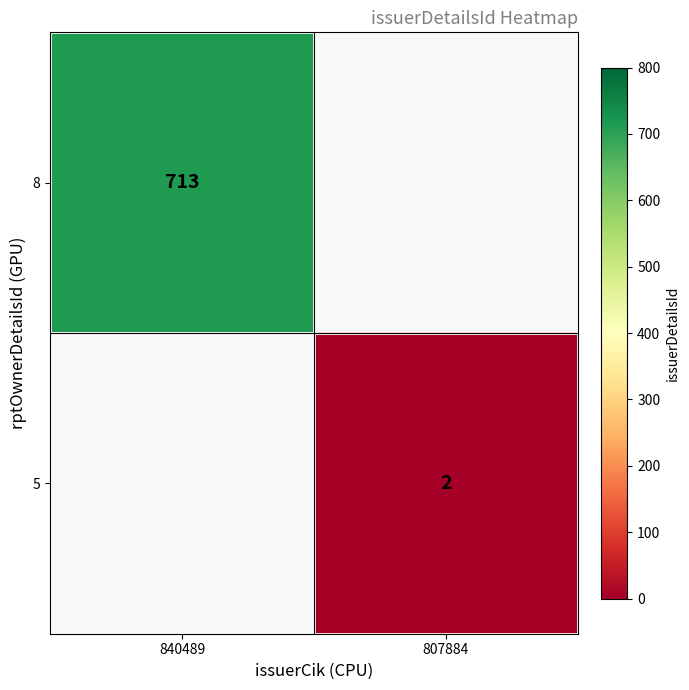

Is the value of 8 at 840489 greater than the value of 5 at 807884?

Yes